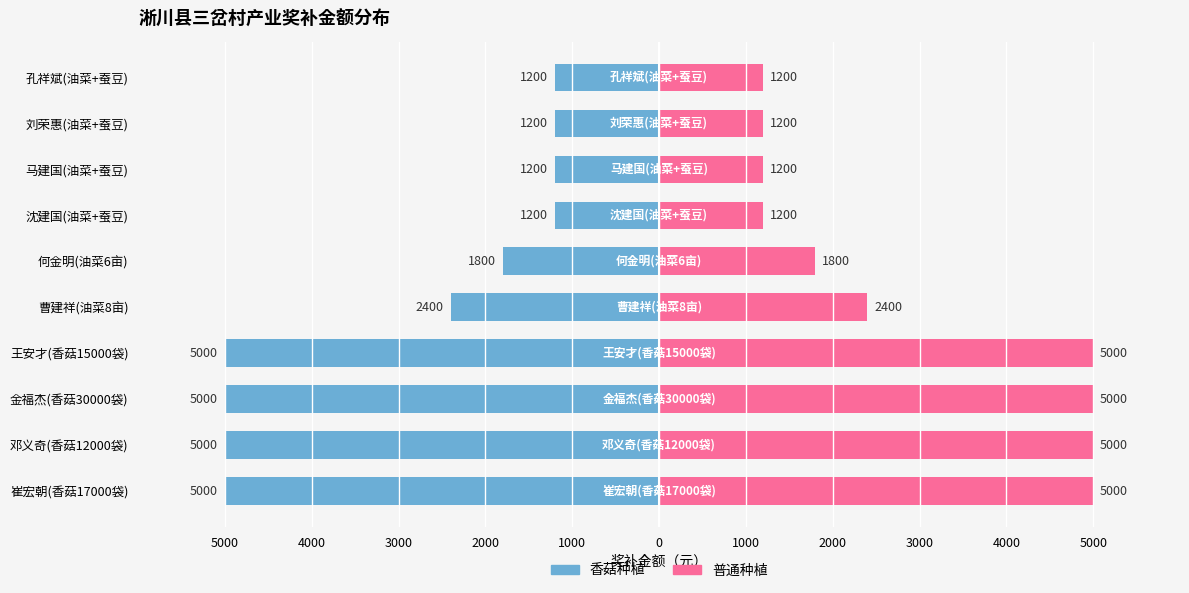

How many bars are there in total?

20